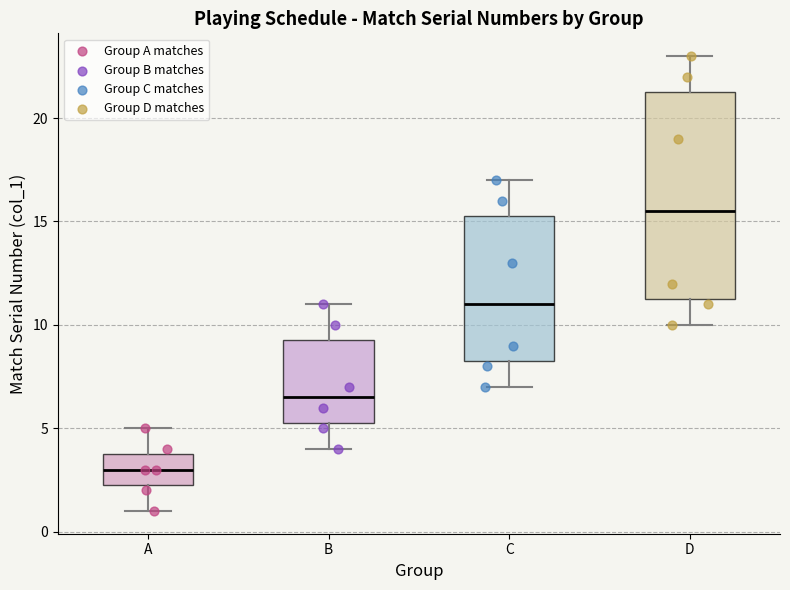

Reading left to right, read every box against the y-axis: the position of its median line, the range the box covers, and the ends of its whiskers. The values are not printed on the chart, so give them approximately, as read against the axis.

A: median 3.0, box 2.5 to 4.0, whiskers 1.0 to 5.0
B: median 6.5, box 5.5 to 9.5, whiskers 4.0 to 11.0
C: median 11.0, box 8.5 to 15.5, whiskers 7.0 to 17.0
D: median 15.5, box 11.5 to 21.5, whiskers 10.0 to 23.0